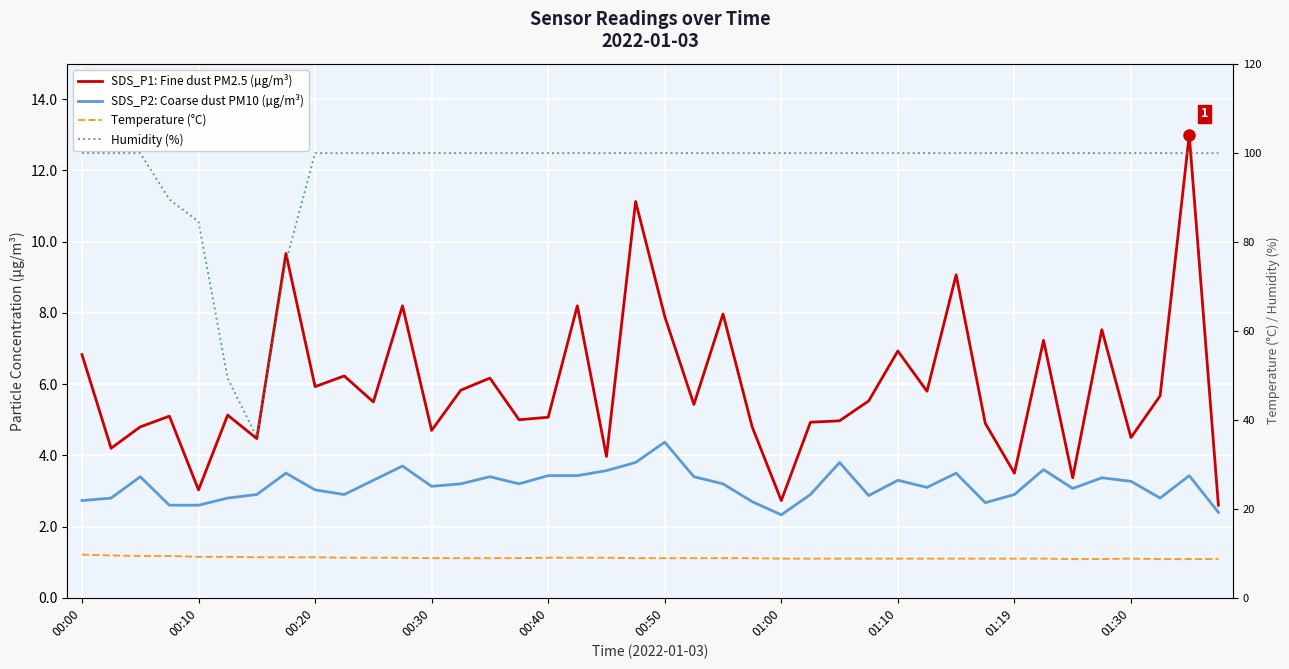

True or false: Temperature (°C) has a value of 3.7 at 01:10.

False